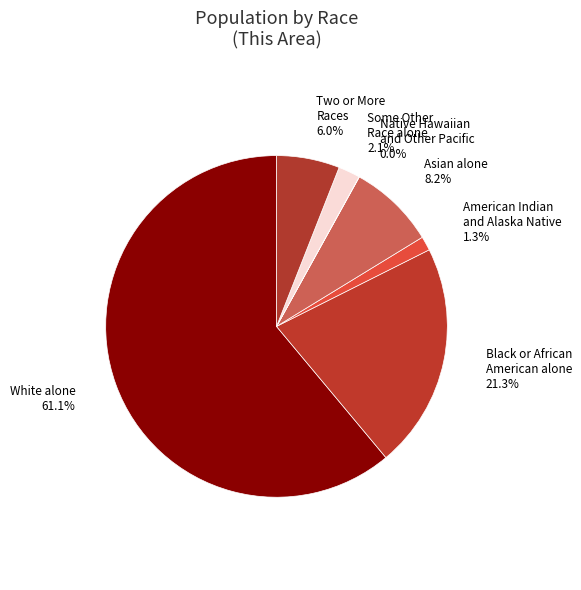

Is White alone the majority of the pie?

Yes